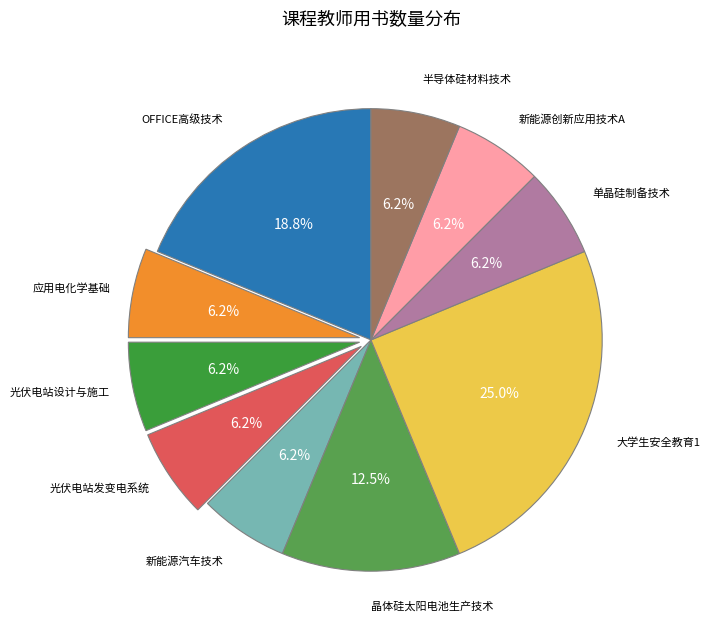

Which slice is the smallest?

应用电化学基础